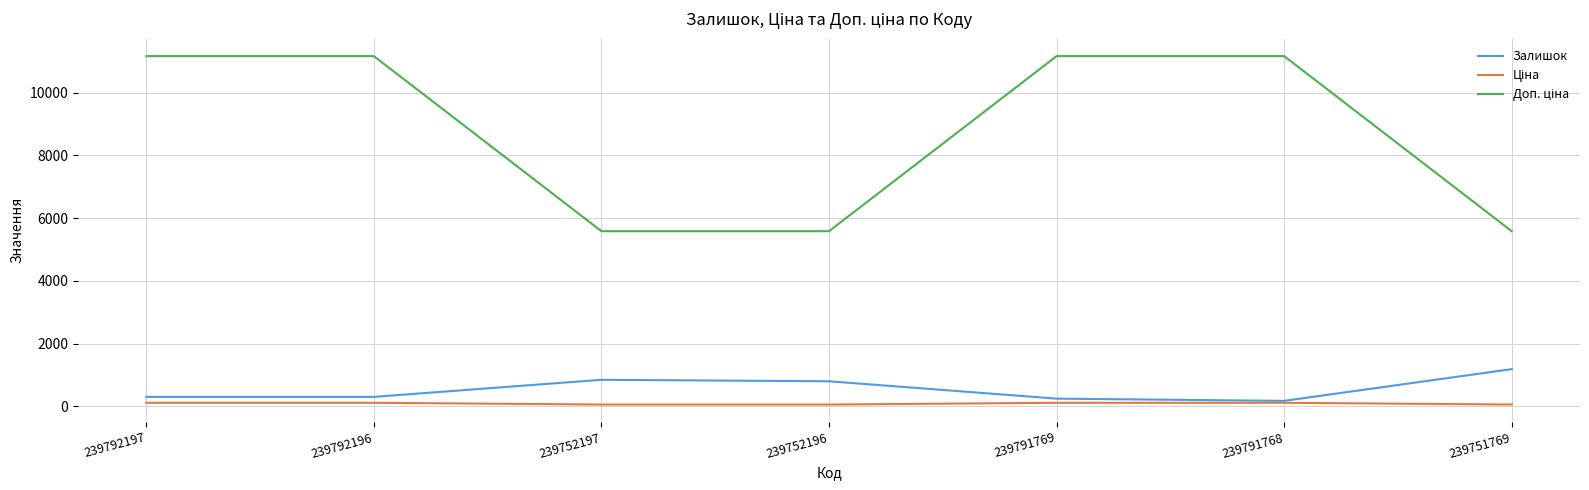

True or false: Залишок has more than 1 interior local peaks.

False